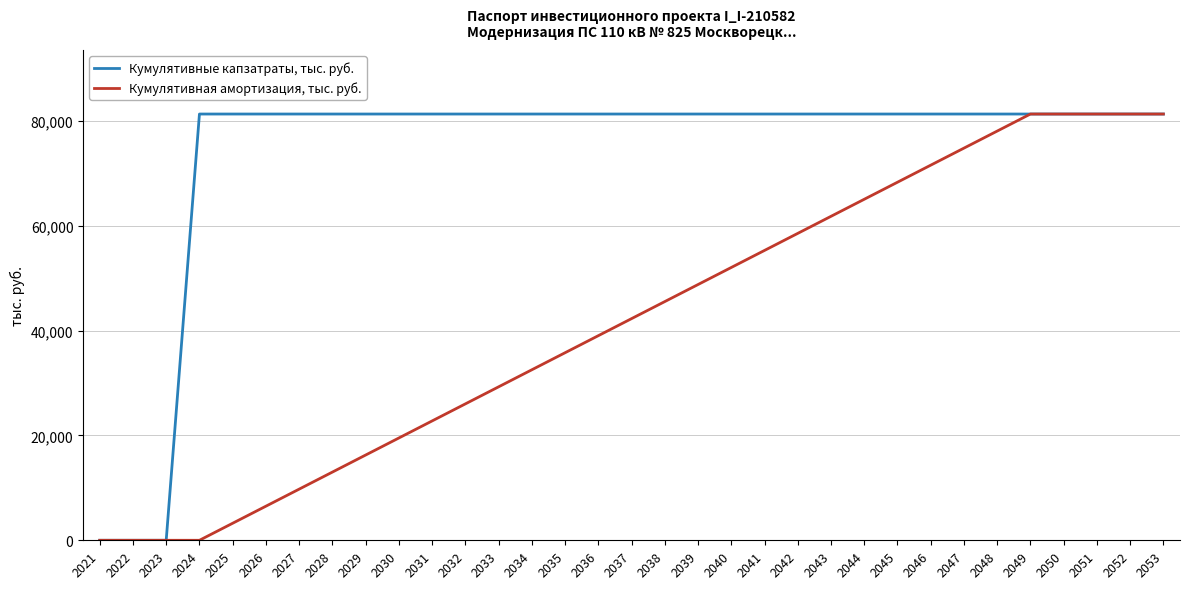

Reading right to left, transcribe all the data shown in this chart.

Кумулятивные капзатраты, тыс. руб.: 81350.1	81350.1	81350.1	81350.1	81350.1	81350.1	81350.1	81350.1	81350.1	81350.1	81350.1	81350.1	81350.1	81350.1	81350.1	81350.1	81350.1	81350.1	81350.1	81350.1	81350.1	81350.1	81350.1	81350.1	81350.1	81350.1	81350.1	81350.1	81350.1	81350.1	0.0	0.0	0.0
Кумулятивная амортизация, тыс. руб.: 81350.1	81350.1	81350.1	81350.1	81350.1	78096.1	74842.1	71588.1	68334.1	65080.1	61826.1	58572.1	55318.1	52064.1	48810.1	45556.1	42302.1	39048.1	35794.0	32540.0	29286.0	26032.0	22778.0	19524.0	16270.0	13016.0	9762.0	6508.0	3254.0	0.0	0.0	0.0	0.0